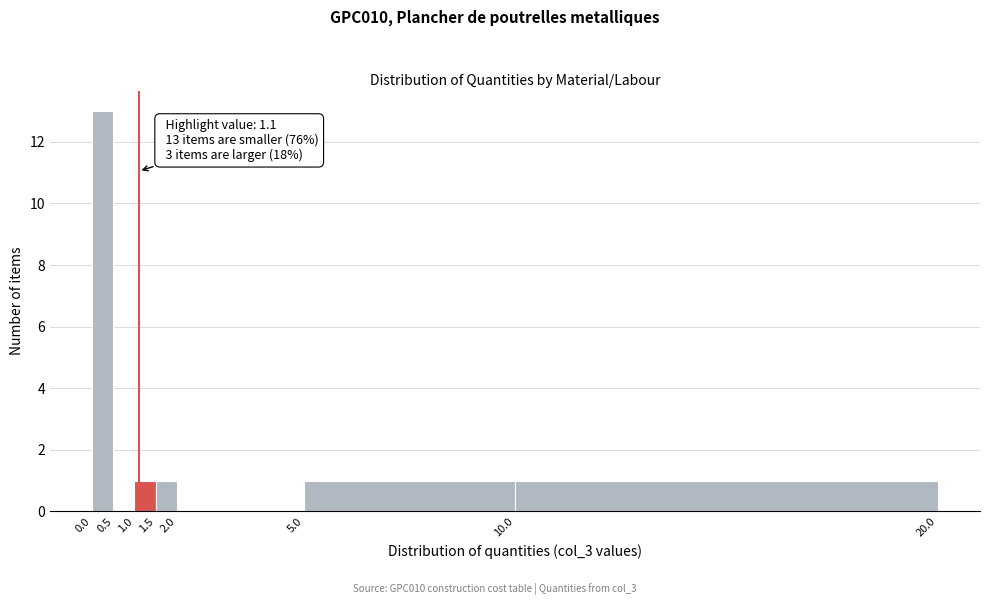

Which range on the x-axis has the tallest bar?

0.0 to 0.5